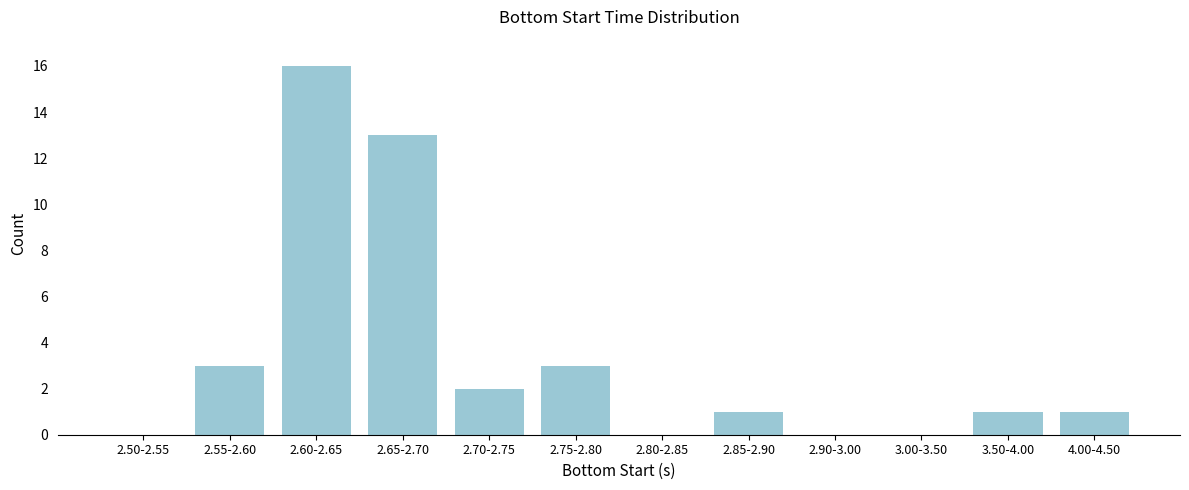

Reading left to right, what are all the values shown in this chart?

2.50-2.55=0	2.55-2.60=3	2.60-2.65=16	2.65-2.70=13	2.70-2.75=2	2.75-2.80=3	2.80-2.85=0	2.85-2.90=1	2.90-3.00=0	3.00-3.50=0	3.50-4.00=1	4.00-4.50=1